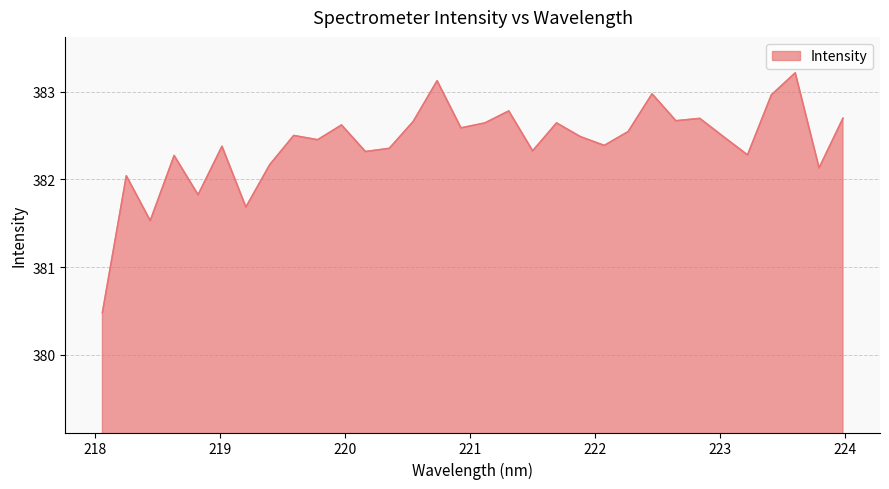

What is the difference between the maximum and minimum values?

2.7